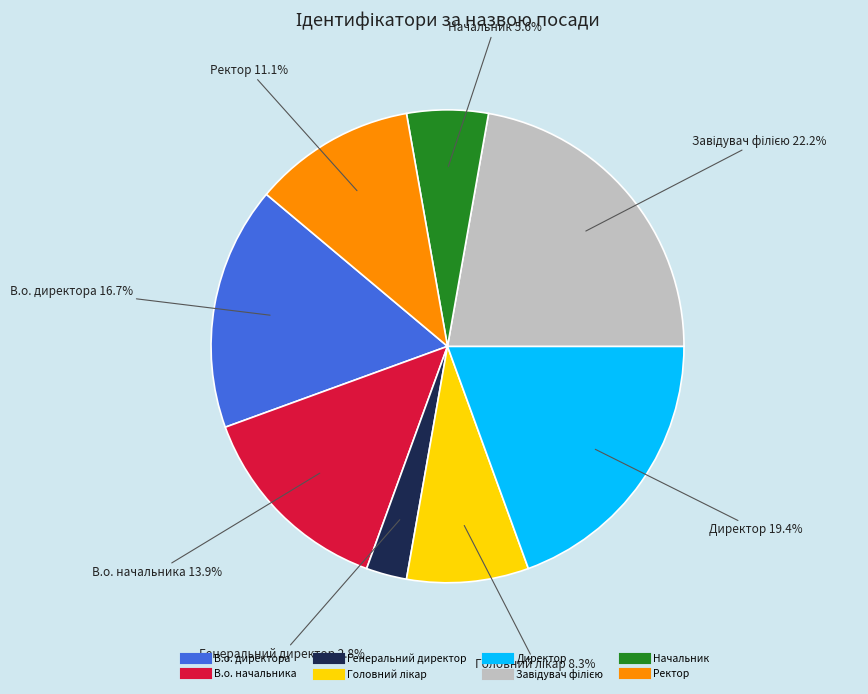

Between Генеральний директор and В.о. директора, which is larger?

В.о. директора